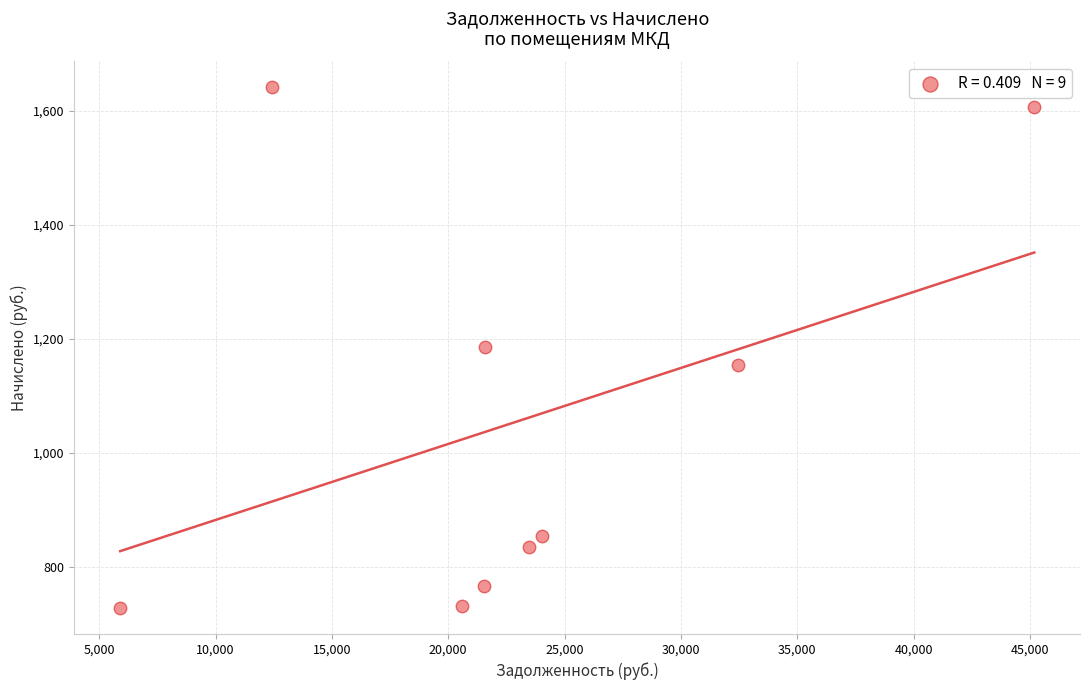

What is the range of X values (max minus min)?

39286.4